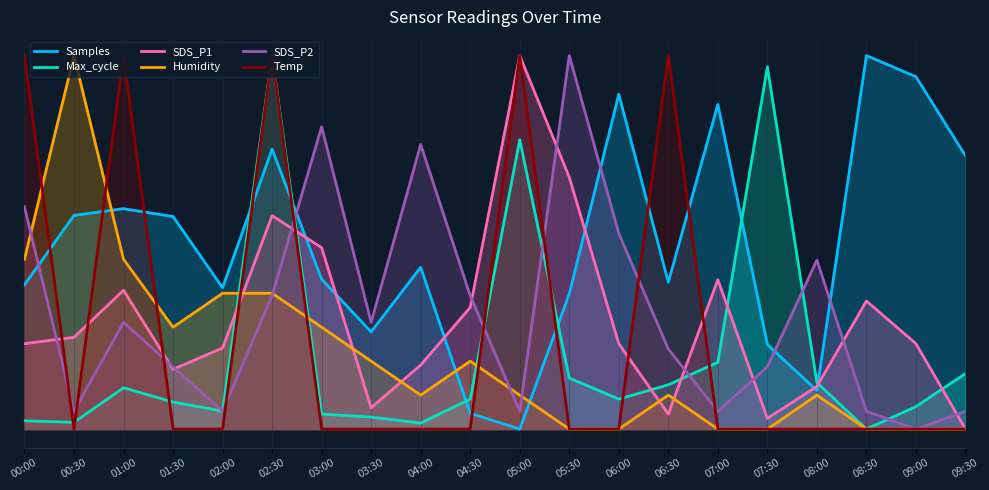

Which series has the largest total across all categories?

Samples